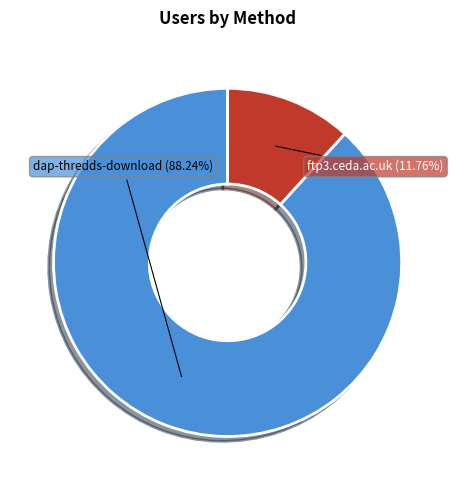

Which slice represents more than half of the pie?

dap-thredds-download